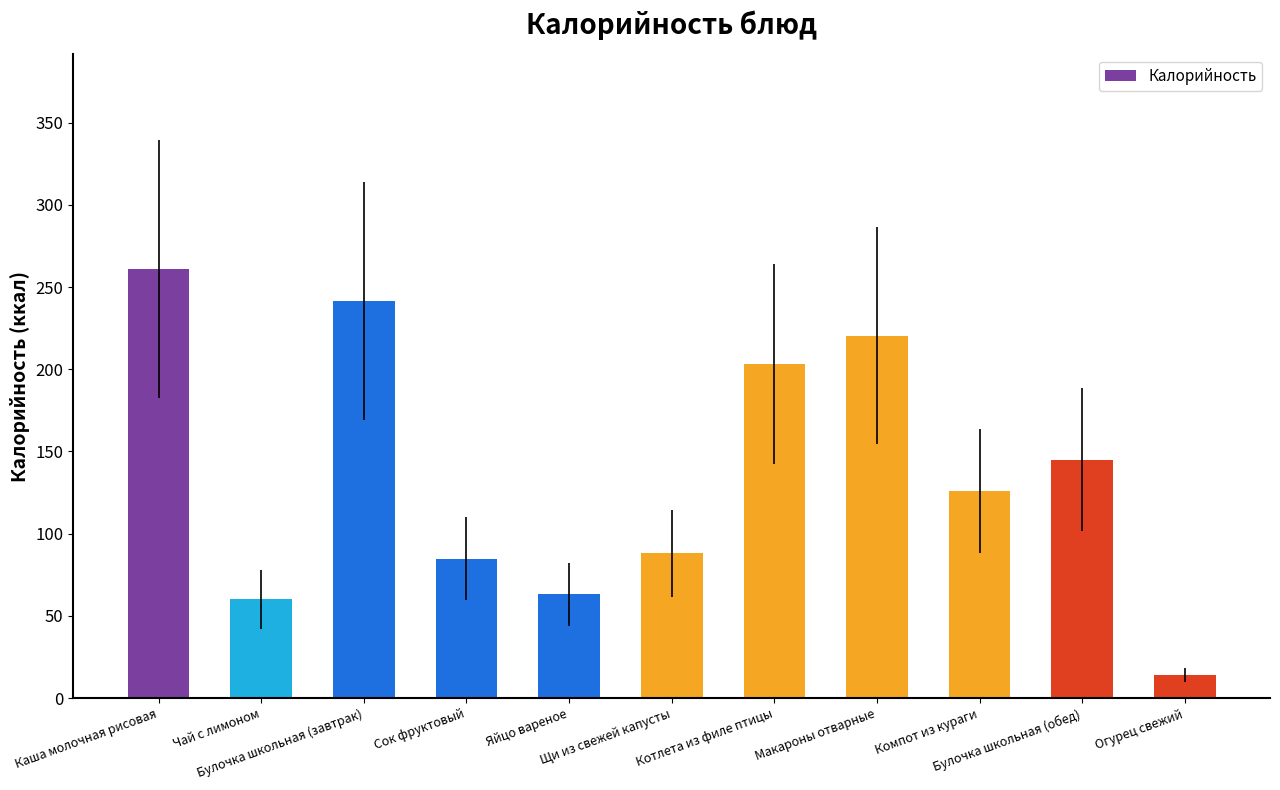

Reading left to right, extract all data points from this chart.

Каша молочная рисовая=261.0	Чай с лимоном=60.0	Булочка школьная (завтрак)=241.7	Сок фруктовый=84.8	Яйцо вареное=63.0	Щи из свежей капусты=88.0	Котлета из филе птицы=203.0	Макароны отварные=220.5	Компот из кураги=126.0	Булочка школьная (обед)=145.0	Огурец свежий=14.2